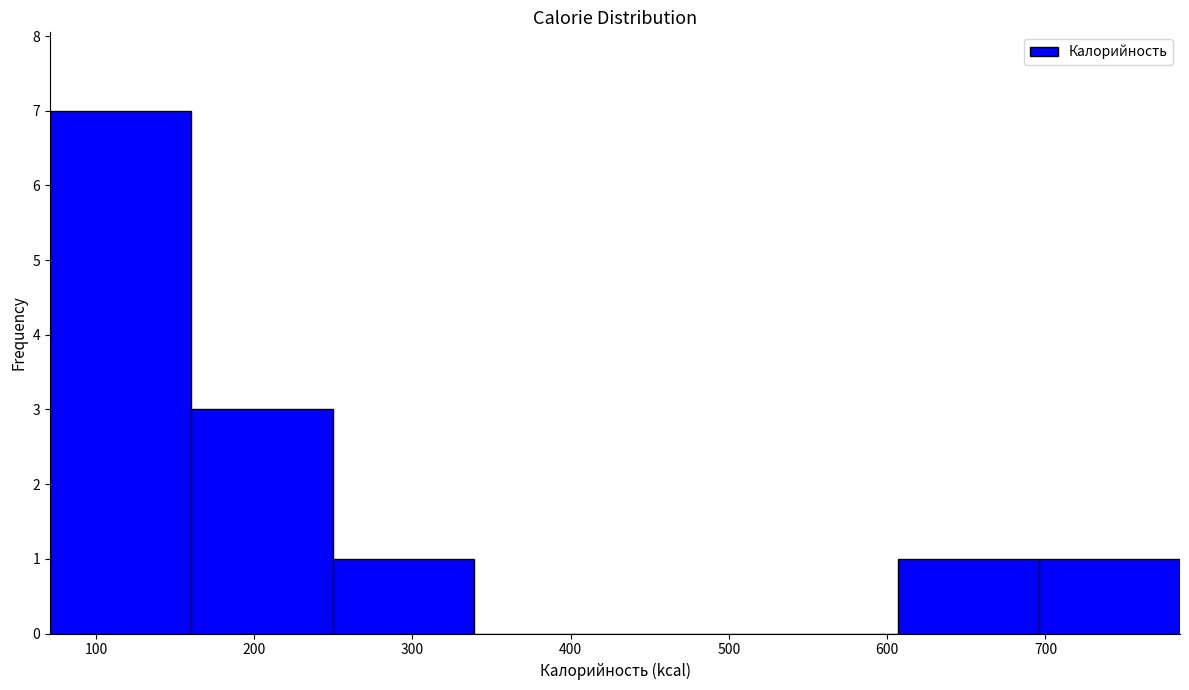

Over which range of the x-axis is the bar tallest?

70 to 160